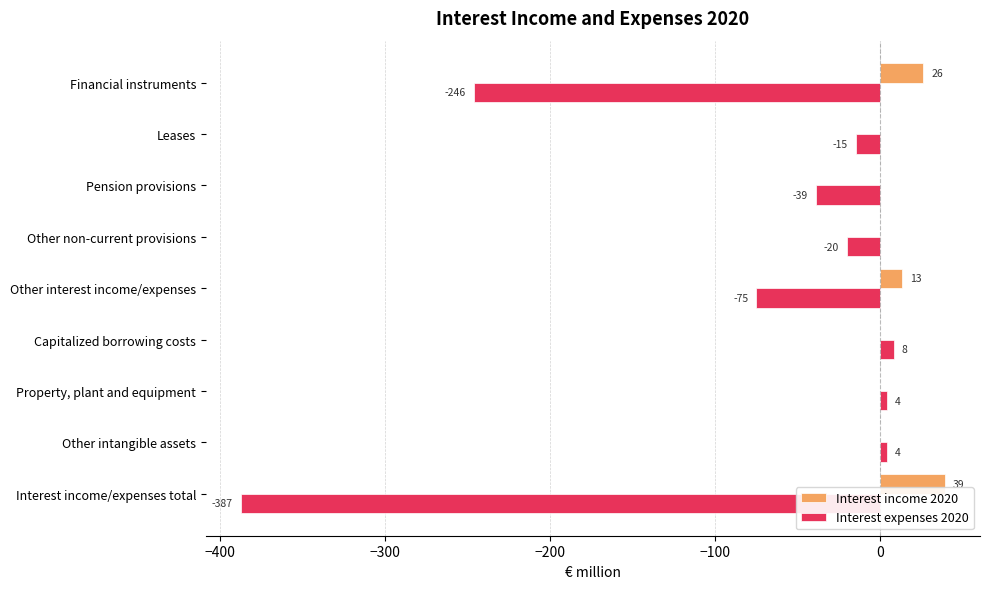

Which label corresponds to the largest value in the chart?

Interest income/expenses total